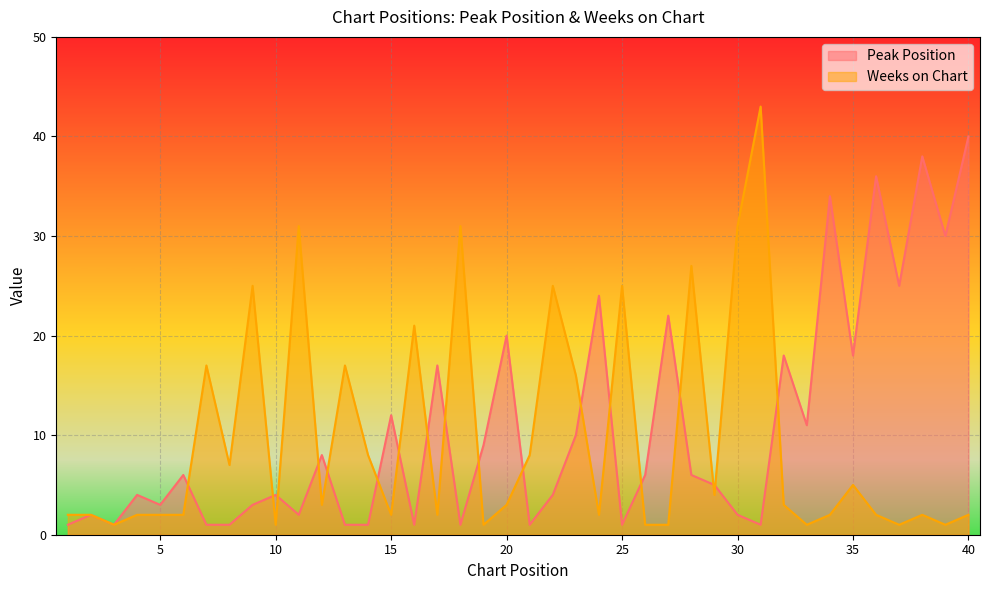

Count the number of categories in the chart.

40